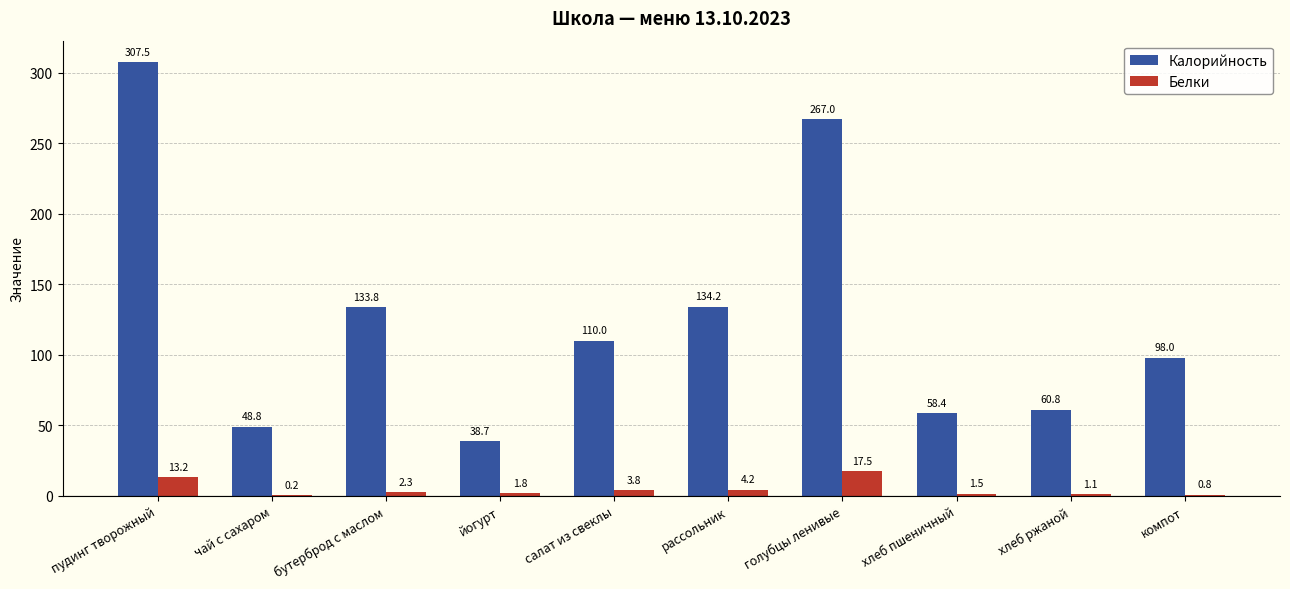

Does the chart contain stacked bars?

No